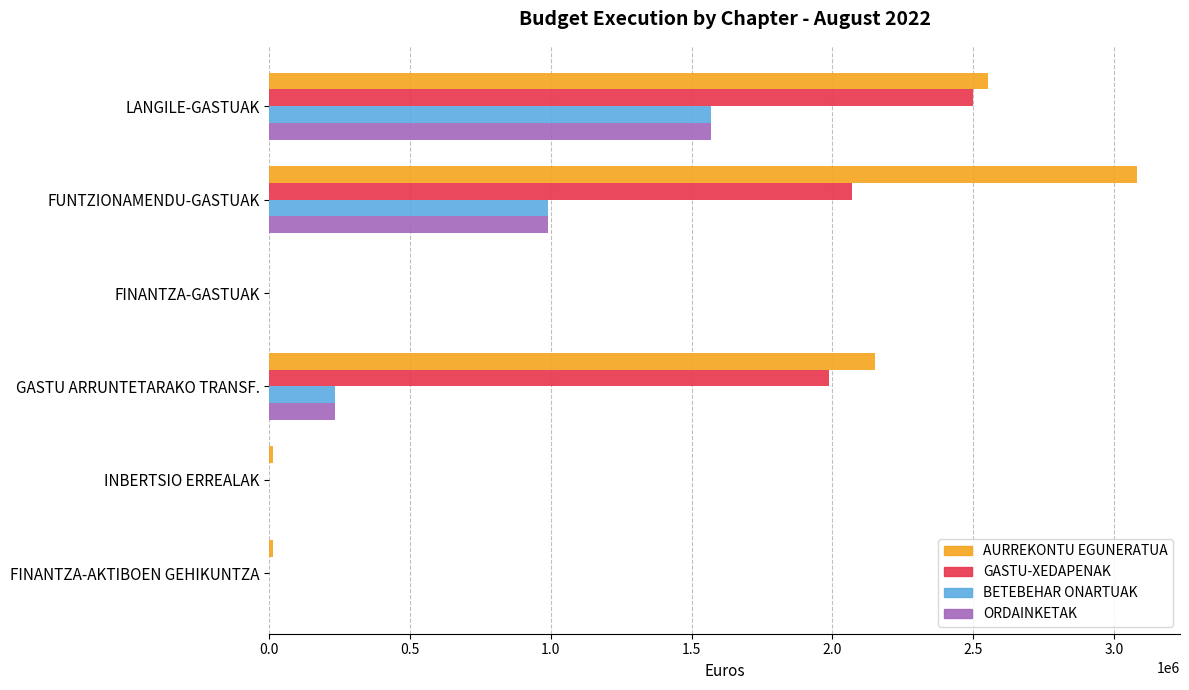

What is the sum of the ORDAINKETAK values at GASTU ARRUNTETARAKO TRANSF. and LANGILE-GASTUAK?

1802722.0